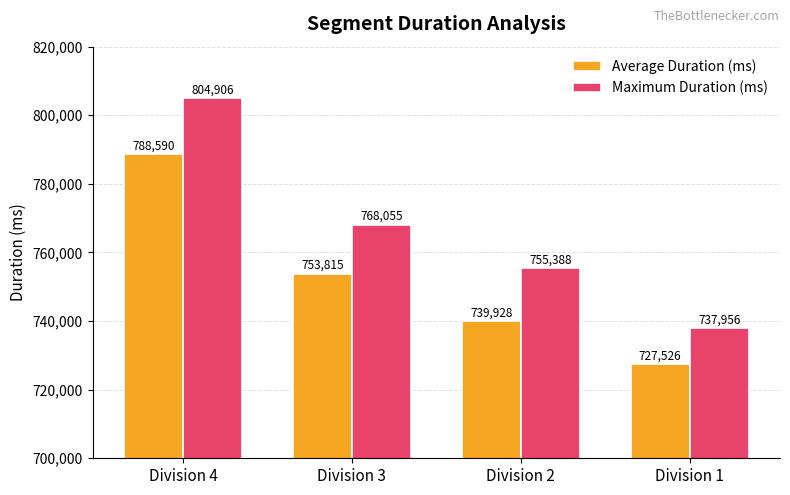

Reading left to right, what are all the values shown in this chart?

Average Duration (ms): 788590	753815	739928	727526
Maximum Duration (ms): 804906	768055	755388	737956